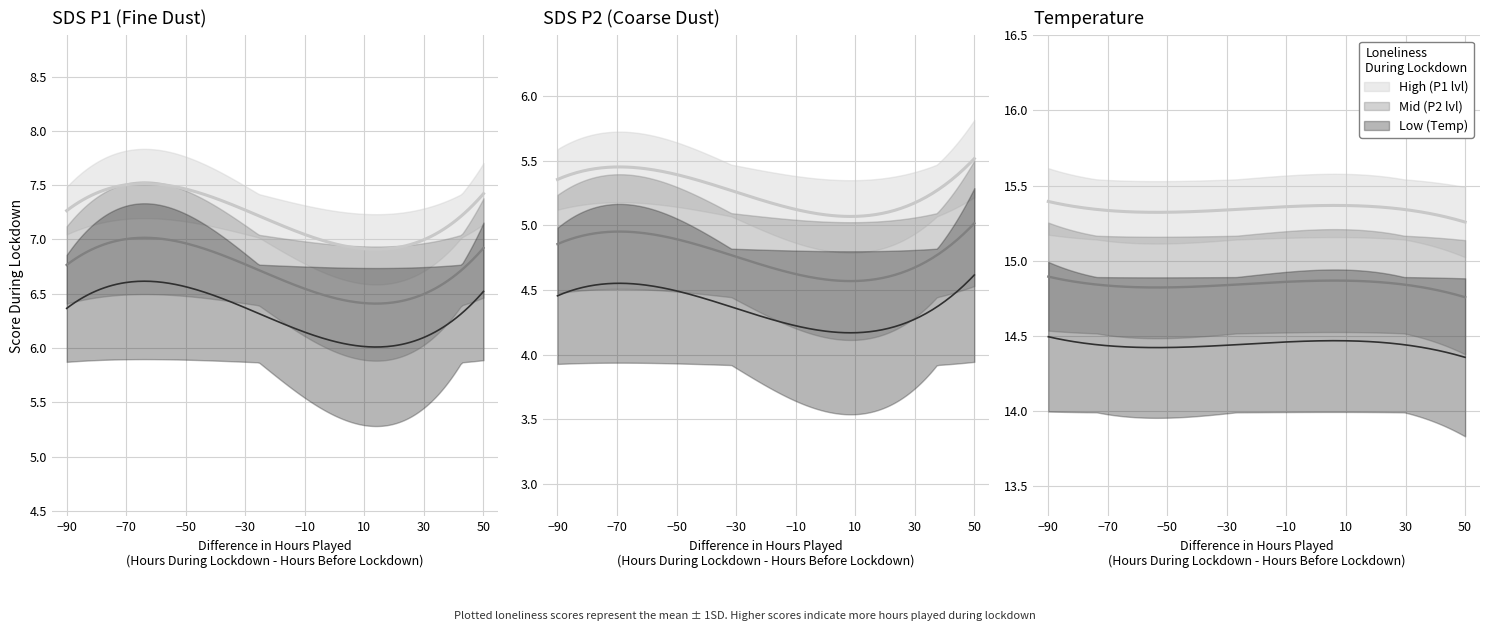

Read the SDS_P2 value at 01:14.

4.5